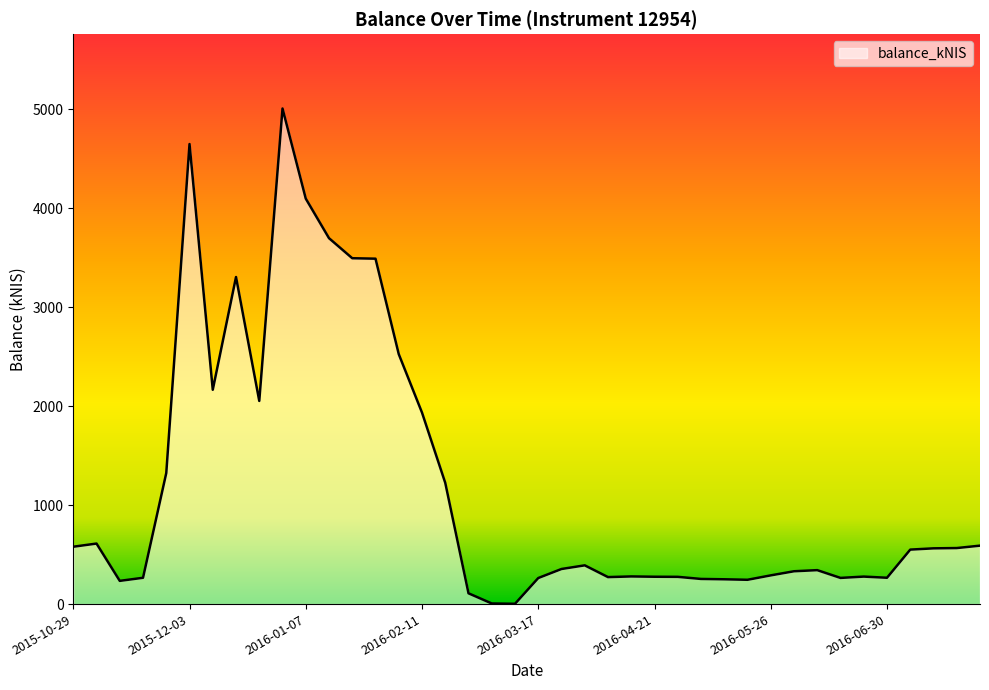

What is the greatest value displayed?

5006.0